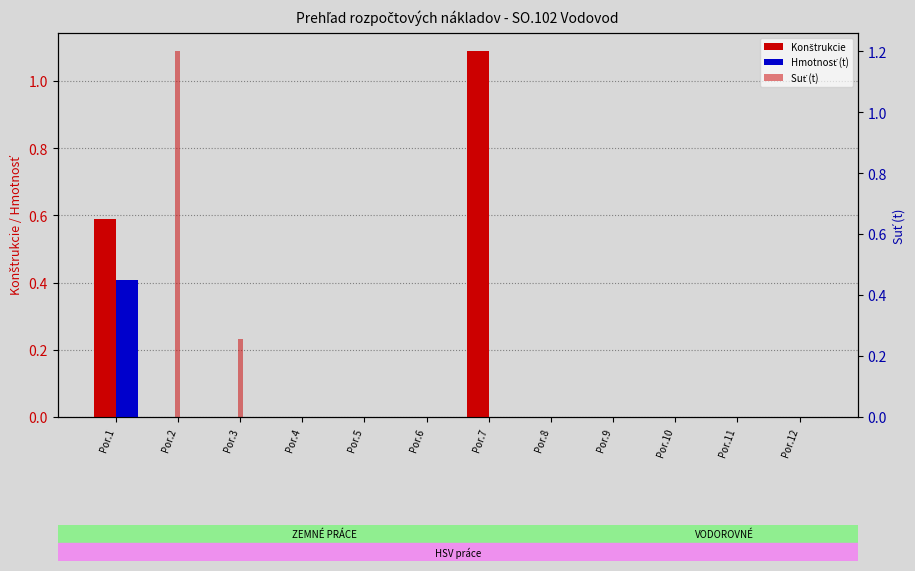

At how many categories does at least one series exceed 0?

4